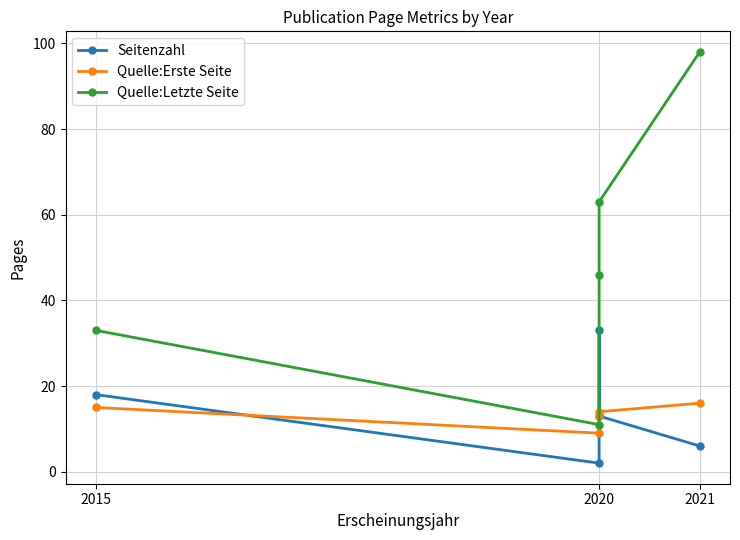

Is this an area chart (filled region under the line)?

No